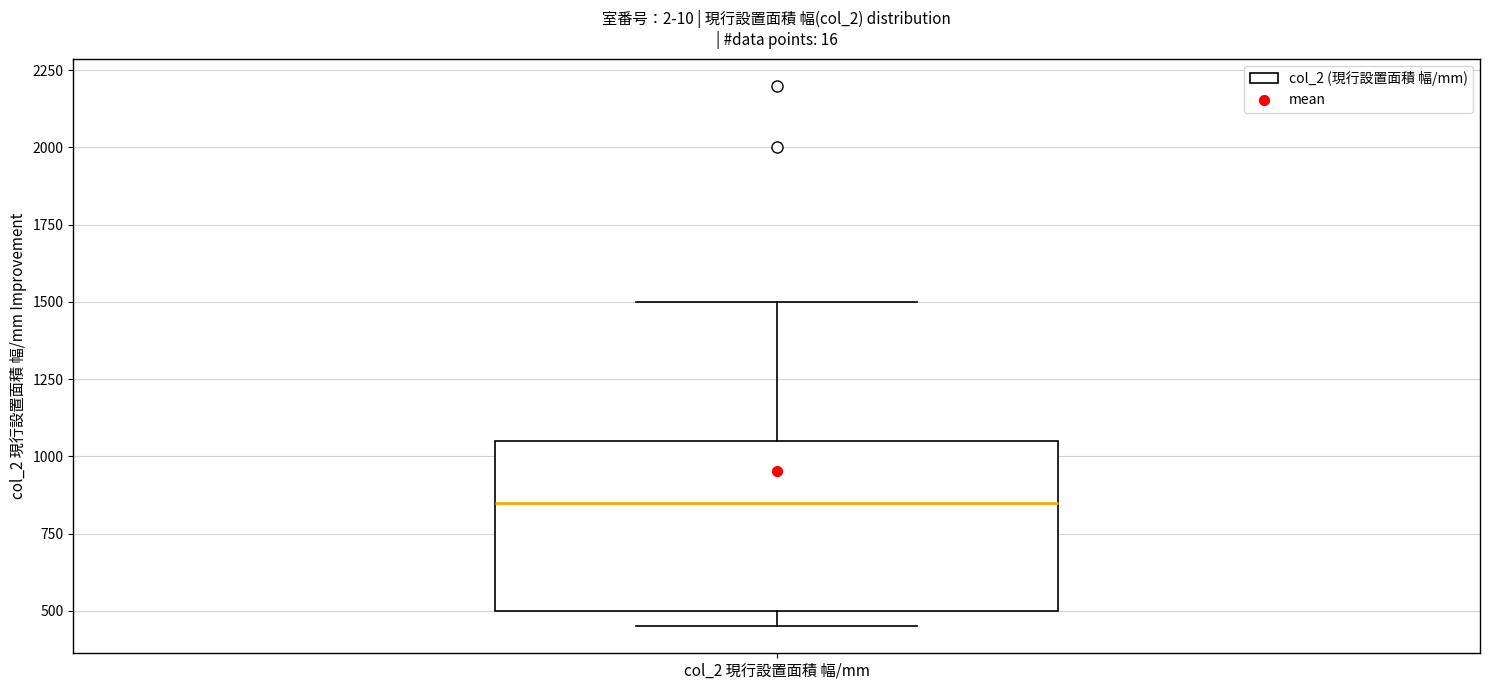

Read this box plot against the y-axis: the position of the median line, the range covered by the box, and the ends of both whiskers. The values are not printed on the chart, so give them approximately, as read against the axis.

median 850, box 500 to 1050, whiskers 450 to 1500